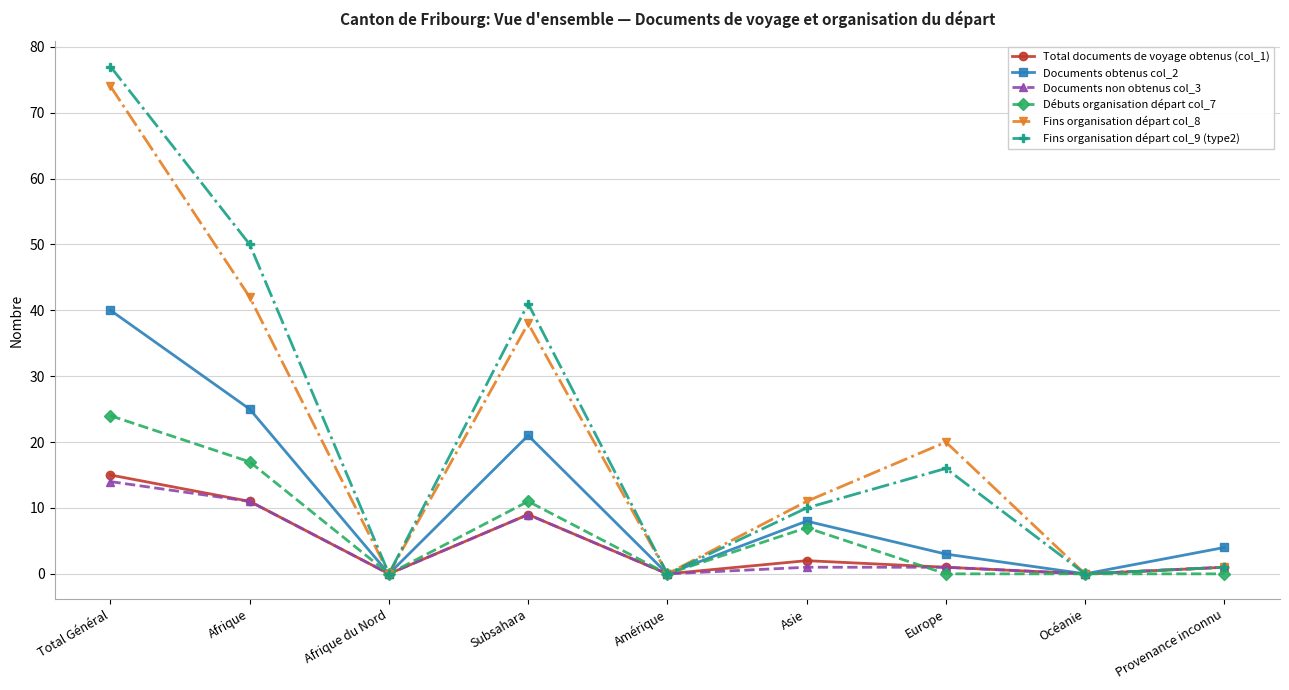

Where is the first local maximum for Fins organisation départ col_9 (type2)?

Subsahara